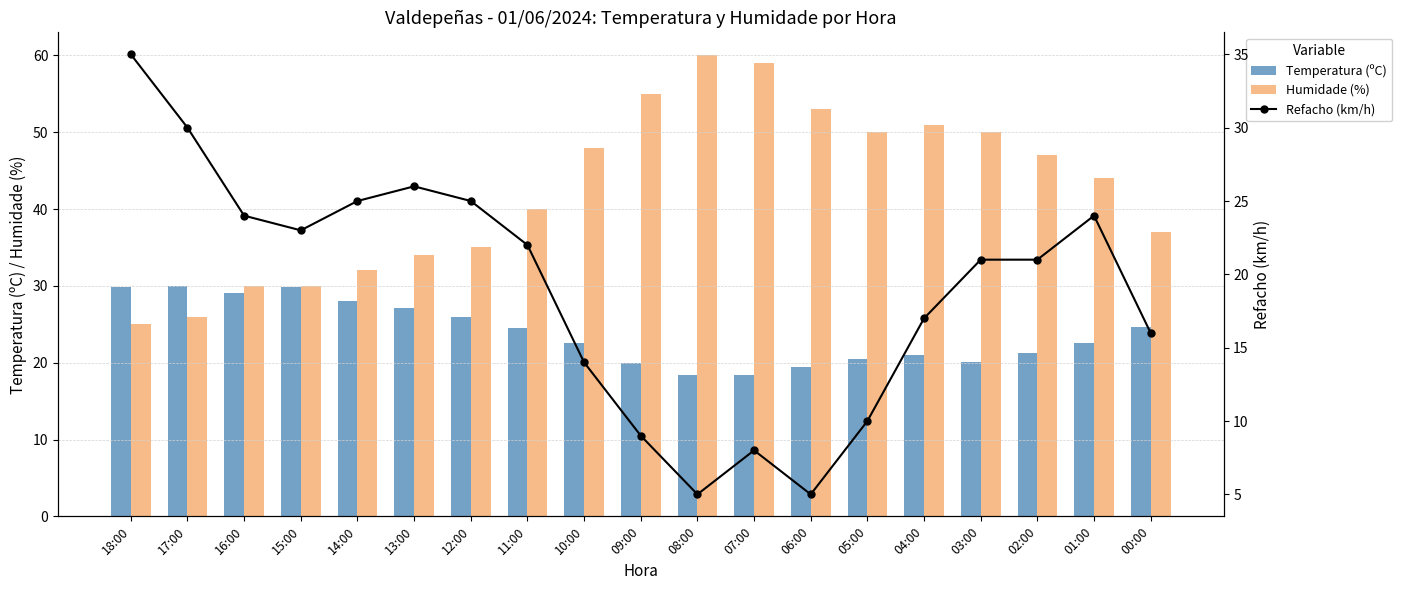

Is it true that Temperatura (ºC) equals 26.5 at 07:00?

False